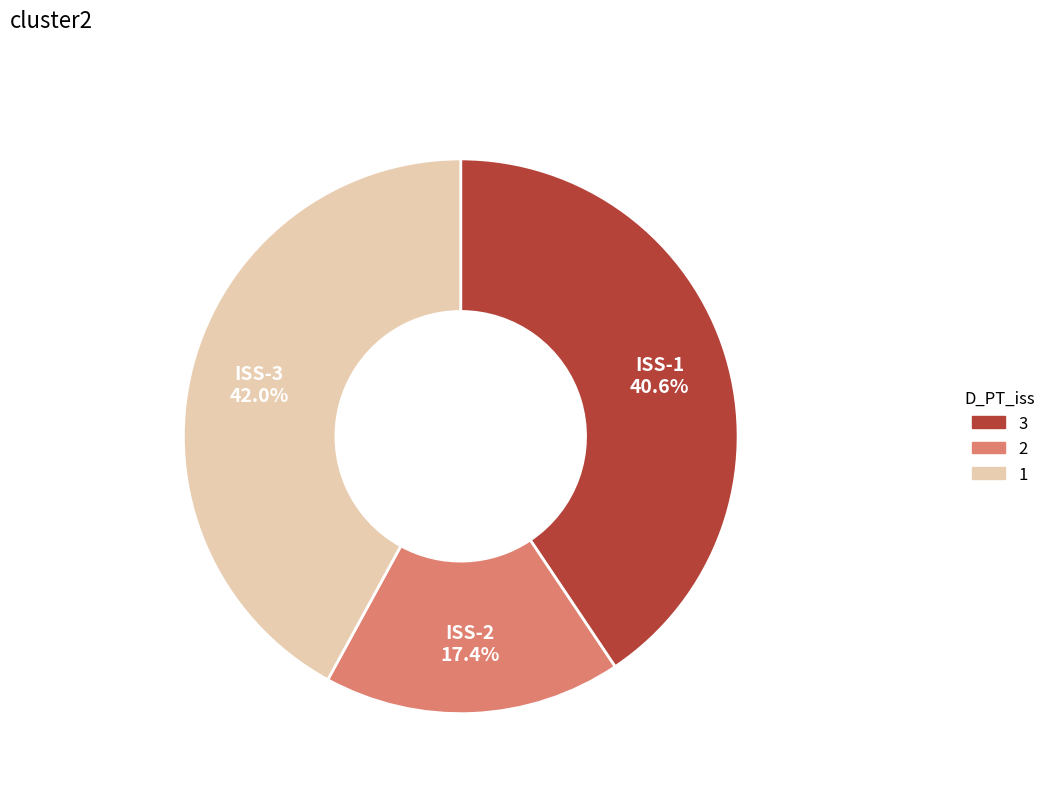

What is the ratio of the value at ISS-2 17.4% to the value at ISS-3 42.0%?

0.4